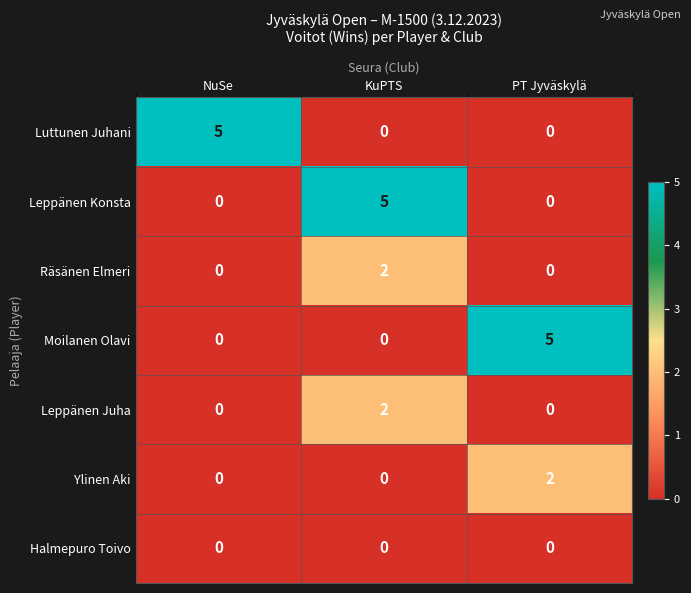

Is it true that Halmepuro Toivo equals 0 at PT Jyväskylä?

True